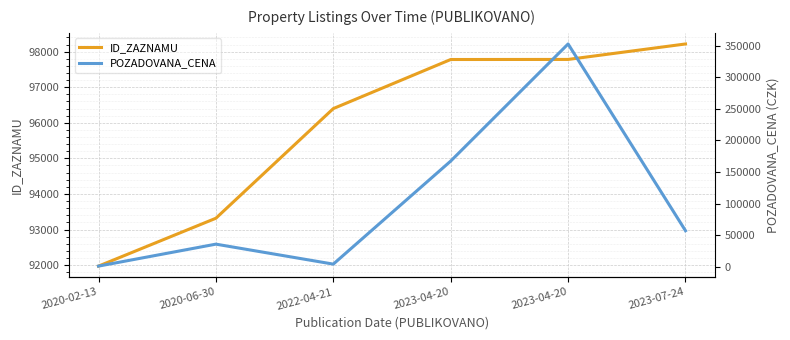

At which label is POZADOVANA_CENA closest to 176950?

2023-04-20